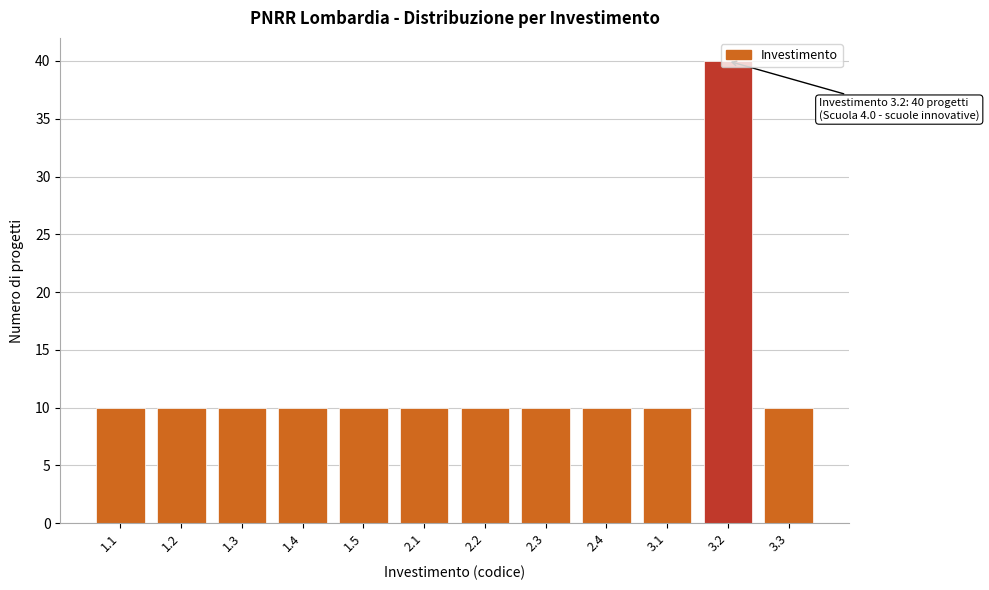

Approximately how many times larger is the value at 2.1 compared to 2.4?

1.0